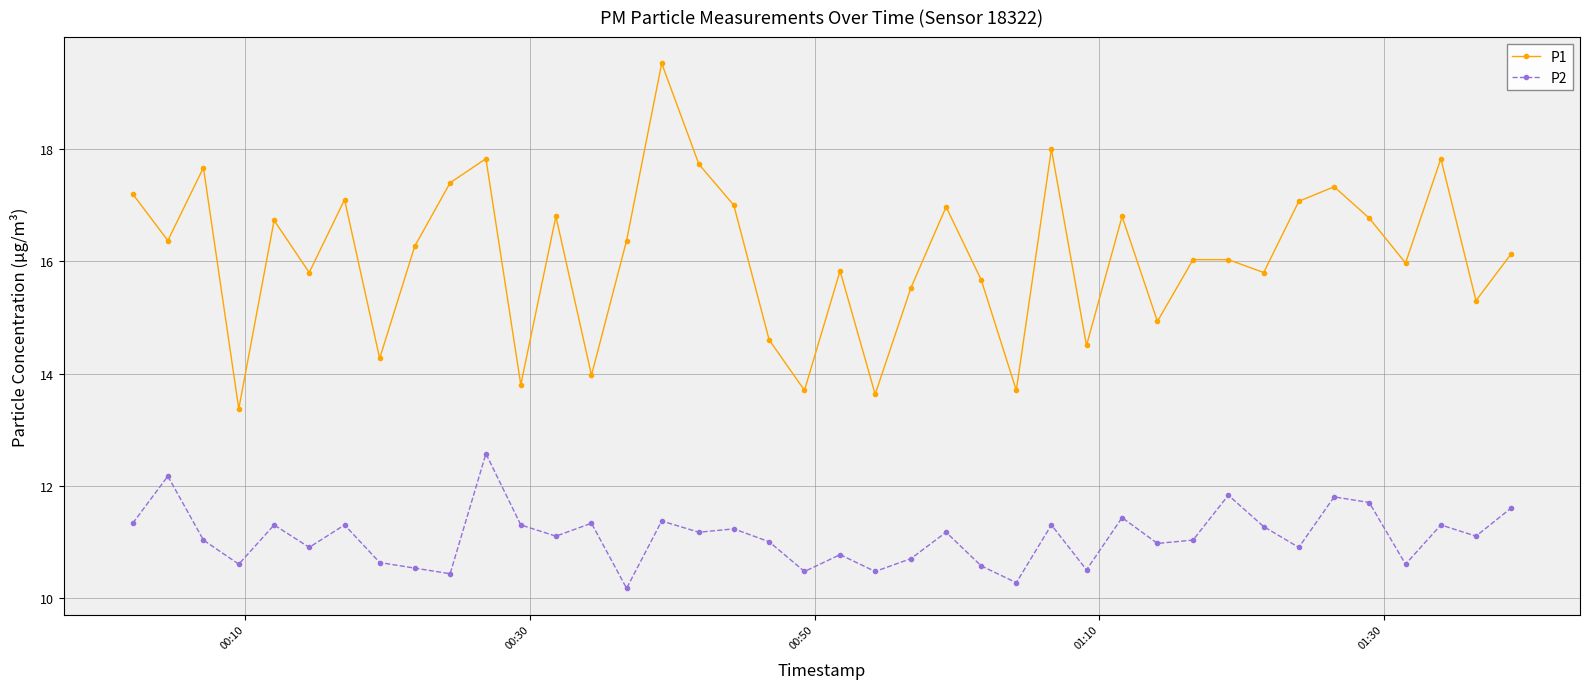

Which series has the widest spread of values?

P1